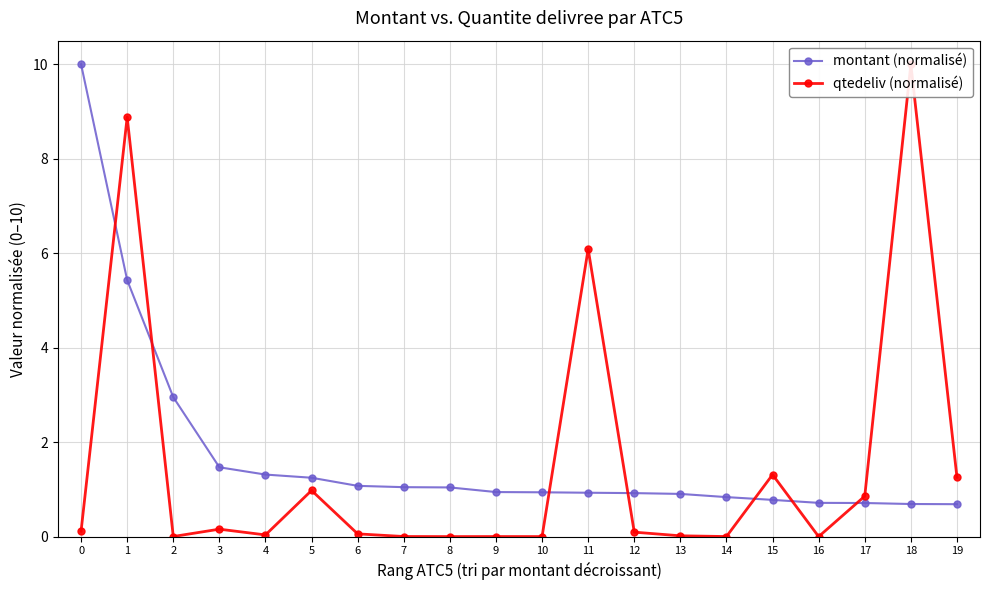

What is the spread (max minus min) of values at 4?

1.3